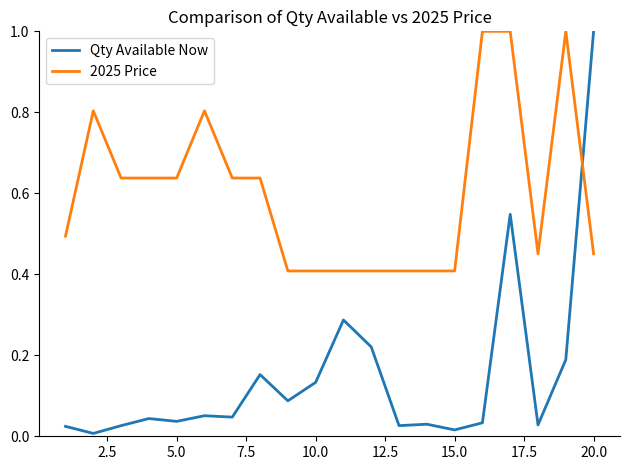

How many times do 2025 Price and Qty Available Now cross each other?

1